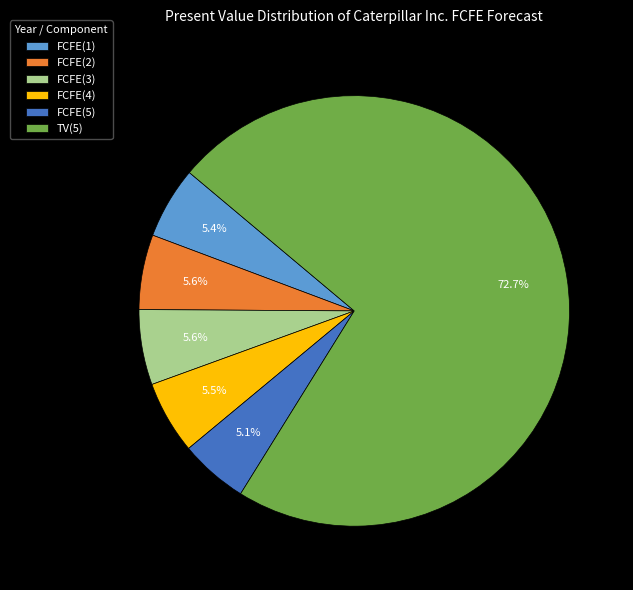

To the nearest percent, what portion does FCFE(2) represent?

6%